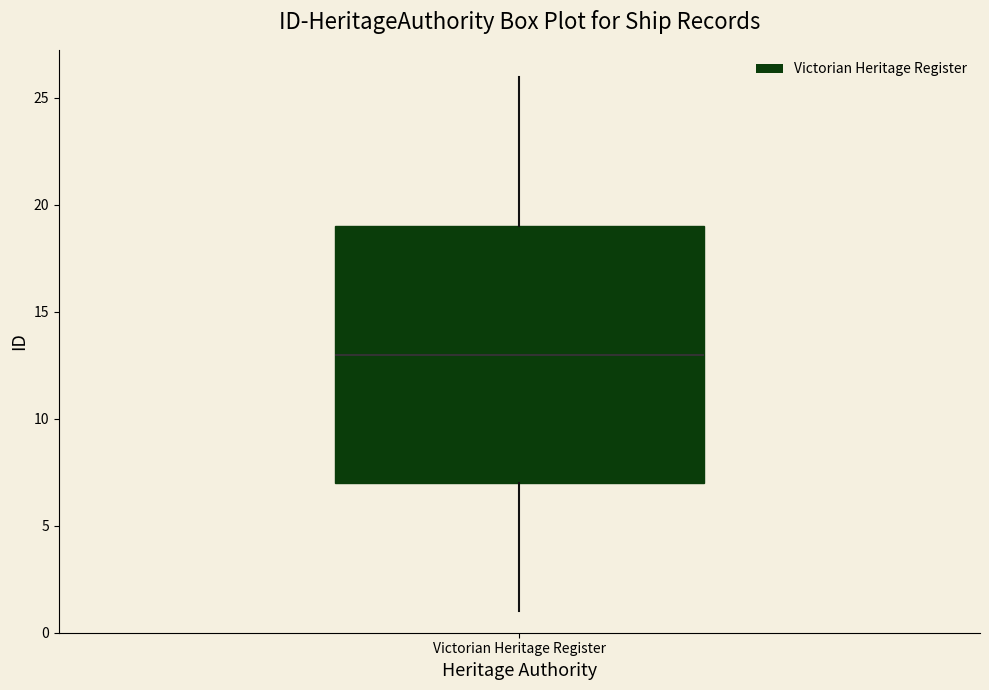

Transcribe this box plot: give where the median line is, the range the box spans, and where the two whiskers end, as read against the y-axis. The values are not printed on the chart, so give them approximately, as read against the axis.

median 13, box 7 to 19, whiskers 1 to 26